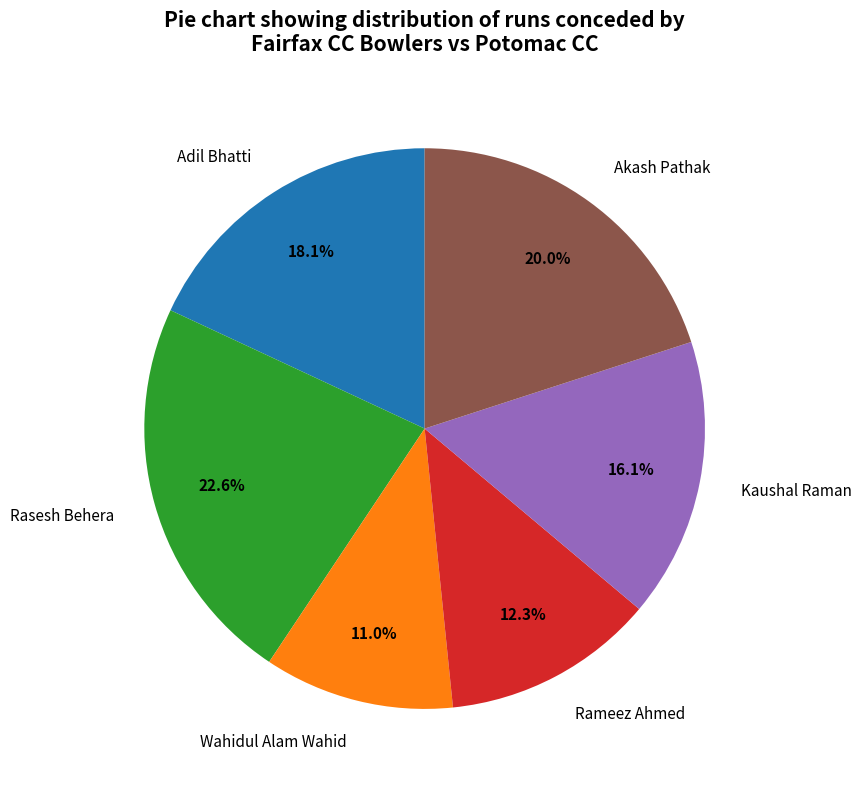

To the nearest percent, what is the difference between the Wahidul Alam Wahid and Akash Pathak slice percentages?

9%